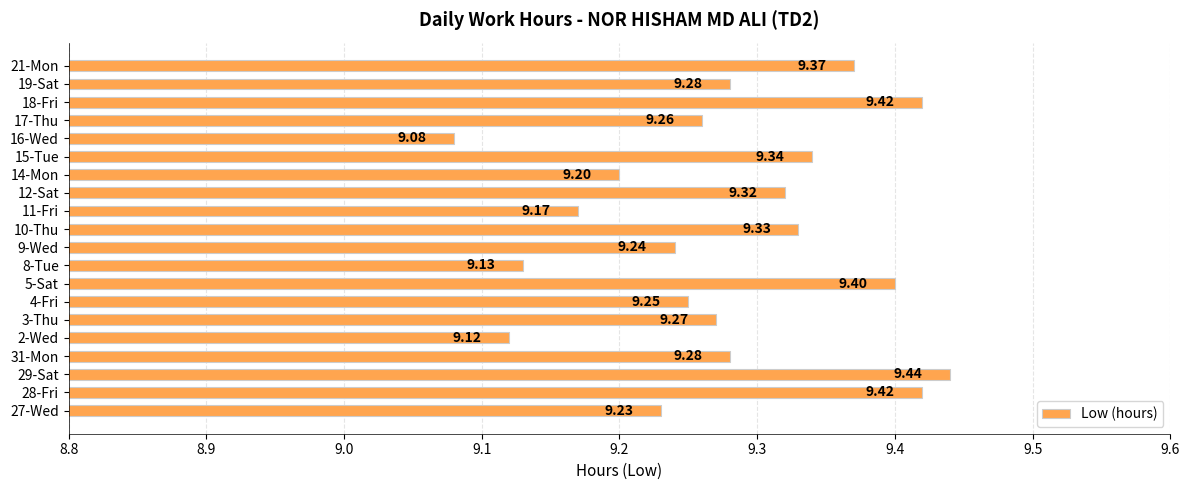

How many series are shown in this chart?

1